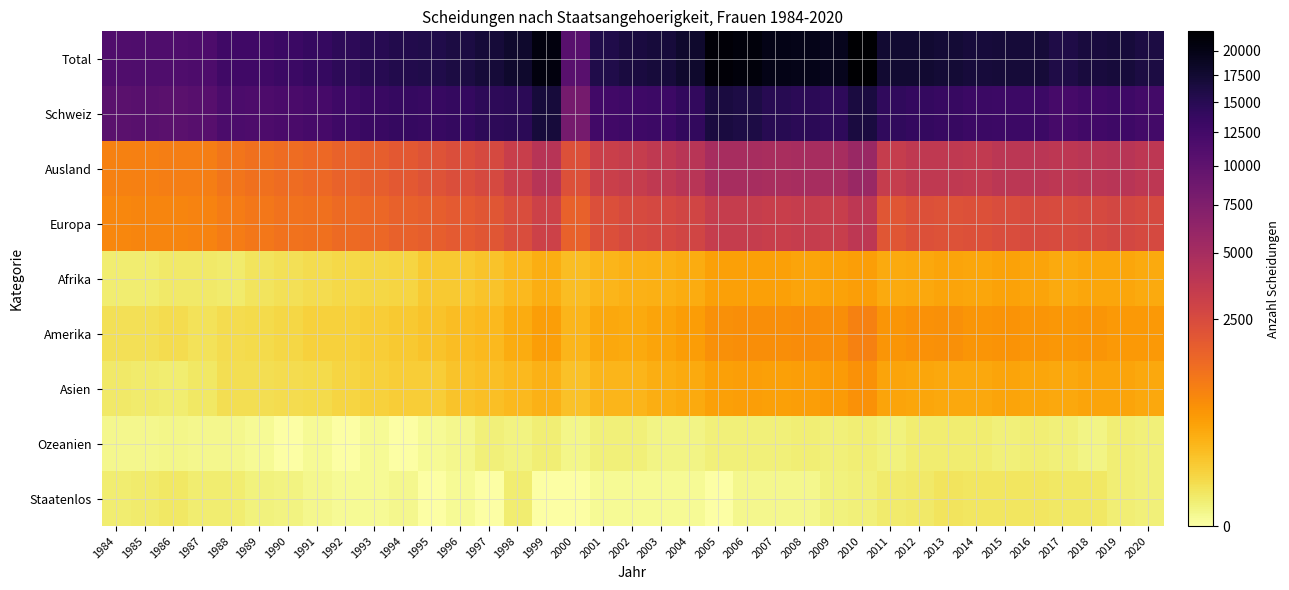

Reading left to right, extract all data points from this chart.

Total: 1984=11219	1985=11416	1986=11395	1987=11553	1988=12731	1989=12721	1990=13184	1991=13628	1992=14530	1993=15054	1994=15634	1995=15703	1996=16172	1997=17073	1998=17868	1999=20809	2000=10511	2001=15778	2002=16363	2003=16799	2004=17949	2005=21332	2006=20981	2007=19882	2008=19613	2009=19321	2010=22081	2011=17566	2012=17550	2013=17119	2014=16737	2015=16960	2016=17028	2017=15906	2018=16542	2019=16885	2020=16210
Schweiz: 1984=10354	1985=10516	1986=10456	1987=10622	1988=11630	1989=11490	1990=11835	1991=12209	1992=12929	1993=13304	1994=13686	1995=13591	1996=13822	1997=14461	1998=14658	1999=16717	2000=8273	2001=12595	2002=12975	2003=13136	2004=13962	2005=16448	2006=16066	2007=15069	2008=14713	2009=14429	2010=16353	2011=14194	2012=13941	2013=13466	2014=13144	2015=13067	2016=13078	2017=12137	2018=12566	2019=12833	2020=12394
Ausland: 1984=865	1985=900	1986=939	1987=931	1988=1101	1989=1231	1990=1349	1991=1419	1992=1601	1993=1750	1994=1948	1995=2112	1996=2350	1997=2612	1998=3210	1999=4092	2000=2238	2001=3183	2002=3388	2003=3663	2004=3987	2005=4884	2006=4915	2007=4813	2008=4900	2009=4892	2010=5728	2011=3372	2012=3609	2013=3653	2014=3593	2015=3893	2016=3950	2017=3769	2018=3976	2019=4052	2020=3816
Europa: 1984=774	1985=811	1986=829	1987=836	1988=971	1989=1087	1990=1185	1991=1222	1992=1369	1993=1485	1994=1635	1995=1718	1996=1870	1997=2040	1998=2421	1999=3038	2000=1629	2001=2322	2002=2503	2003=2657	2004=2821	2005=3347	2006=3342	2007=3244	2008=3326	2009=3284	2010=3757	2011=2028	2012=2227	2013=2193	2014=2240	2015=2427	2016=2545	2017=2479	2018=2592	2019=2719	2020=2564
Afrika: 1984=15	1985=13	1986=20	1987=21	1988=18	1989=29	1990=38	1991=48	1992=63	1993=68	1994=76	1995=125	1996=123	1997=163	1998=226	1999=313	2000=188	2001=245	2002=276	2003=298	2004=335	2005=433	2006=436	2007=445	2008=402	2009=414	2010=456	2011=349	2012=358	2013=401	2014=389	2015=419	2016=396	2017=352	2018=378	2019=377	2020=348
Amerika: 1984=38	1985=39	1986=50	1987=34	1988=49	1989=59	1990=70	1991=92	1992=95	1993=106	1994=131	1995=163	1996=198	1997=218	1998=326	1999=457	2000=251	2001=356	2002=353	2003=392	2004=487	2005=647	2006=666	2007=676	2008=693	2009=669	2010=867	2011=567	2012=614	2013=644	2014=565	2015=601	2016=584	2017=545	2018=581	2019=531	2020=526
Asien: 1984=21	1985=17	1986=14	1987=24	1988=47	1989=47	1990=50	1991=54	1992=73	1993=89	1994=104	1995=105	1996=156	1997=181	1998=217	1999=272	2000=167	2001=249	2002=246	2003=310	2004=338	2005=447	2006=460	2007=437	2008=466	2009=508	2010=626	2011=404	2012=376	2013=369	2014=358	2015=408	2016=387	2017=358	2018=396	2019=402	2020=358
Ozeanien: 1984=2	1985=2	1986=3	1987=2	1988=2	1989=1	1990=0	1991=1	1992=0	1993=1	1994=0	1995=1	1996=2	1997=10	1998=6	1999=12	2000=3	2001=10	2002=9	2003=5	2004=5	2005=10	2006=9	2007=9	2008=11	2009=9	2010=12	2011=7	2012=14	2013=15	2014=14	2015=10	2016=11	2017=10	2018=5	2019=12	2020=10
Staatenlos: 1984=15	1985=18	1986=23	1987=14	1988=14	1989=8	1990=6	1991=2	1992=1	1993=1	1994=2	1995=0	1996=1	1997=0	1998=14	1999=0	2000=0	2001=1	2002=1	2003=1	2004=1	2005=0	2006=2	2007=2	2008=2	2009=8	2010=10	2011=17	2012=20	2013=31	2014=27	2015=28	2016=27	2017=25	2018=24	2019=11	2020=10